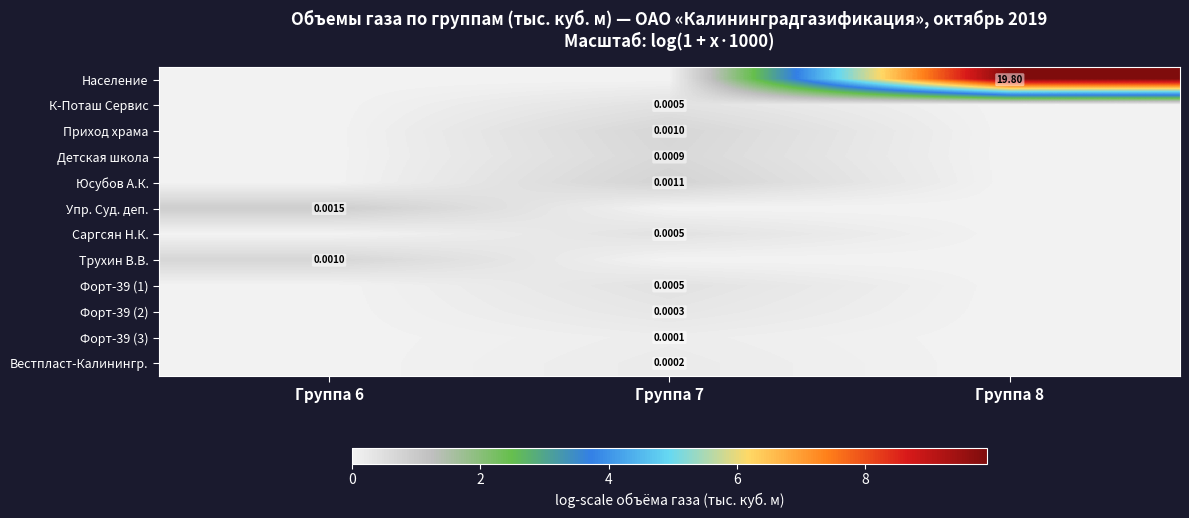

Rank the categories by К-Поташ Сервис value from lowest to highest.

Группа 6, Группа 8, Группа 7